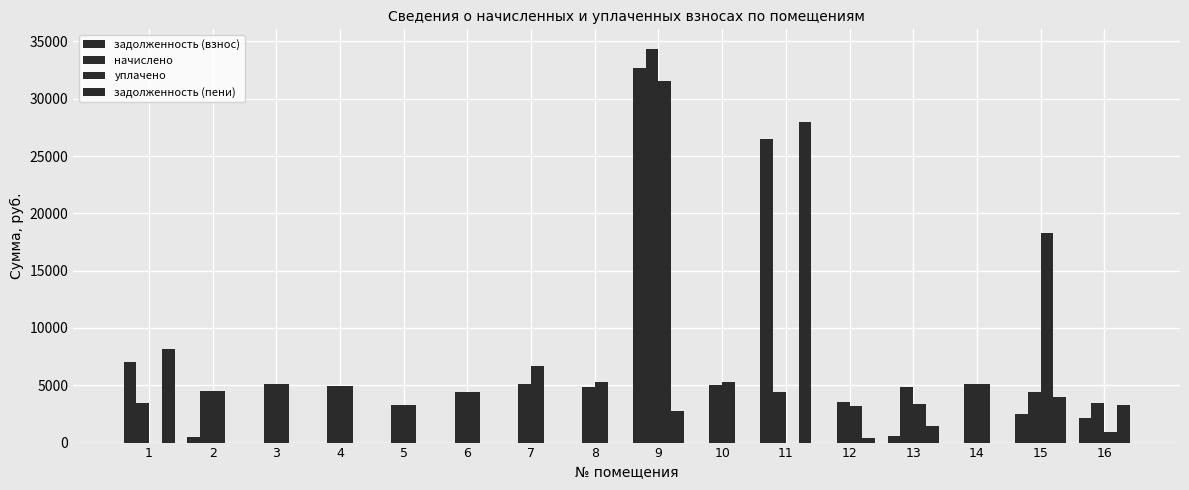

How many data points does each series have?

16